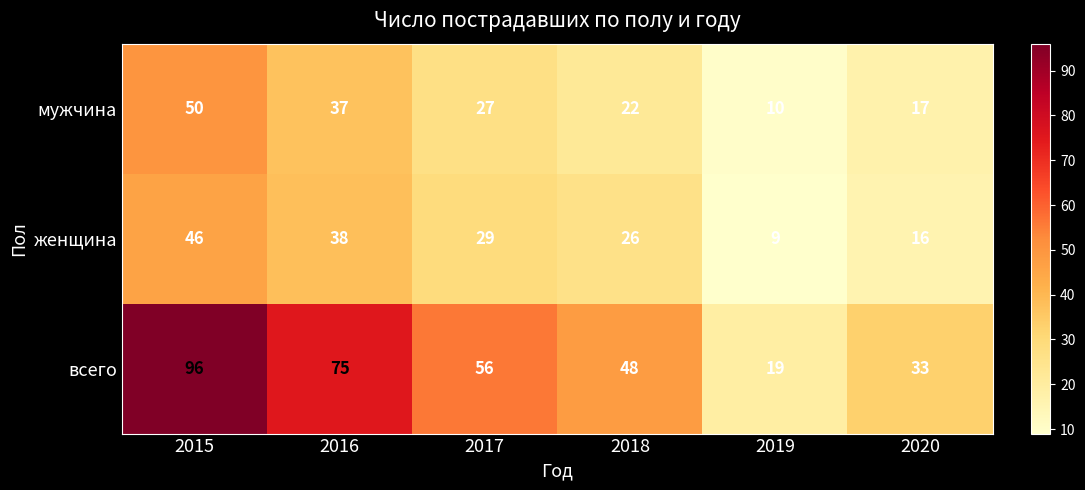

What is the total value across all series at 2020?

66